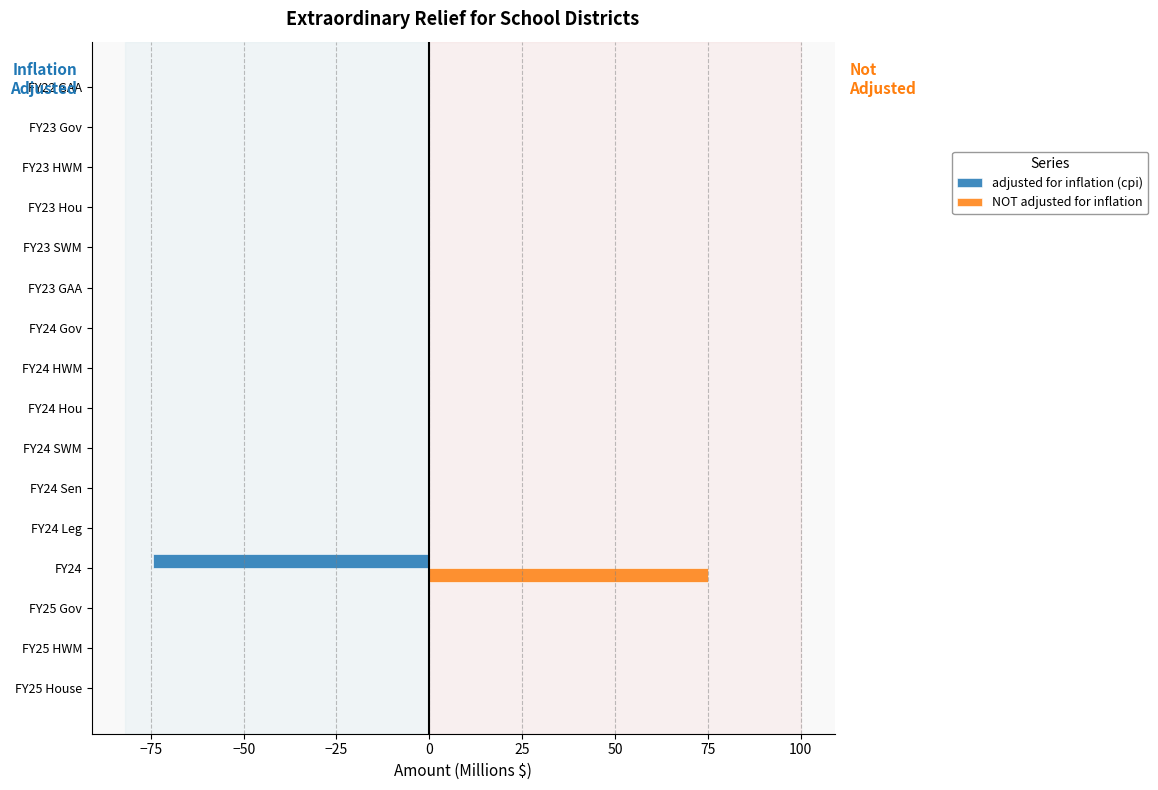

Which series has the largest total across all categories?

NOT adjusted for inflation